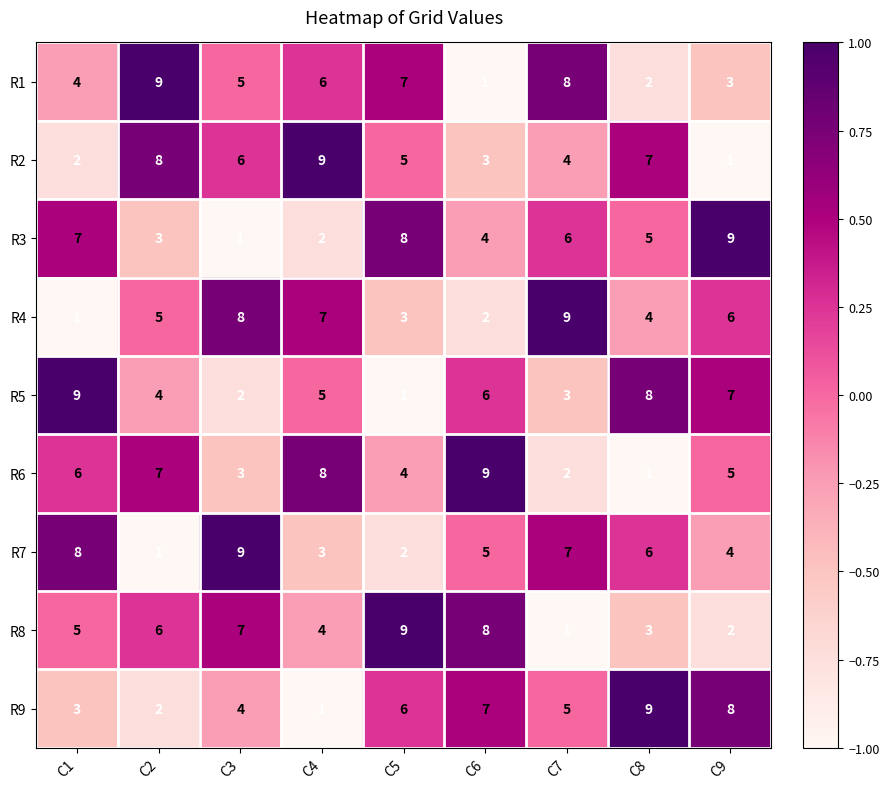

What is the total value across all series at C2?

45